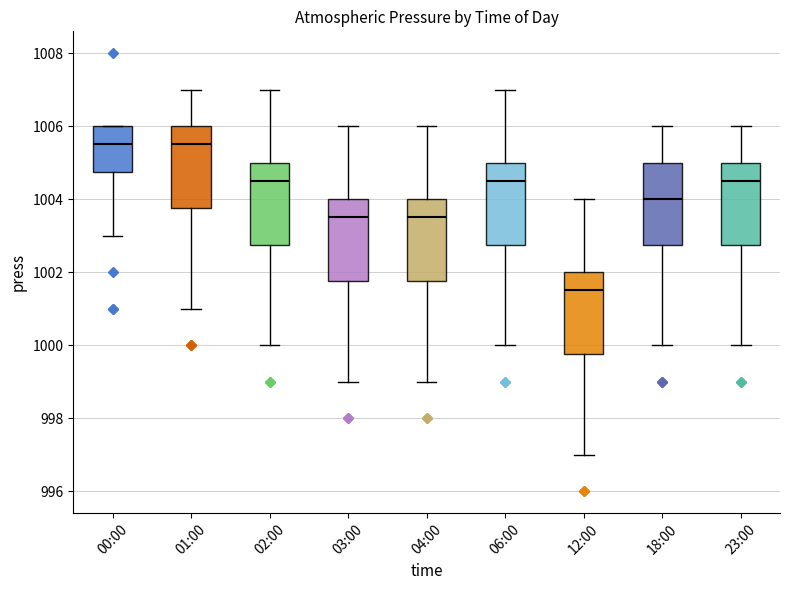

Which box's median line is the lowest?

12:00